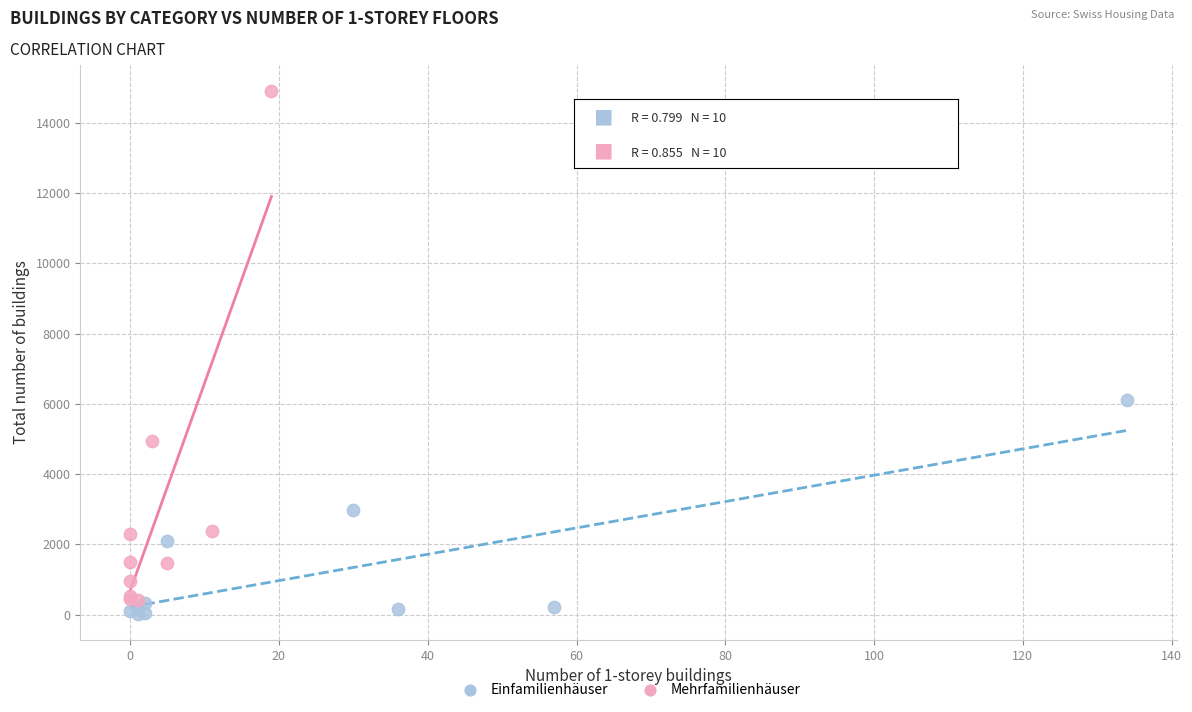

What are all the series names shown in the legend?

Einfamilienhäuser, Mehrfamilienhäuser